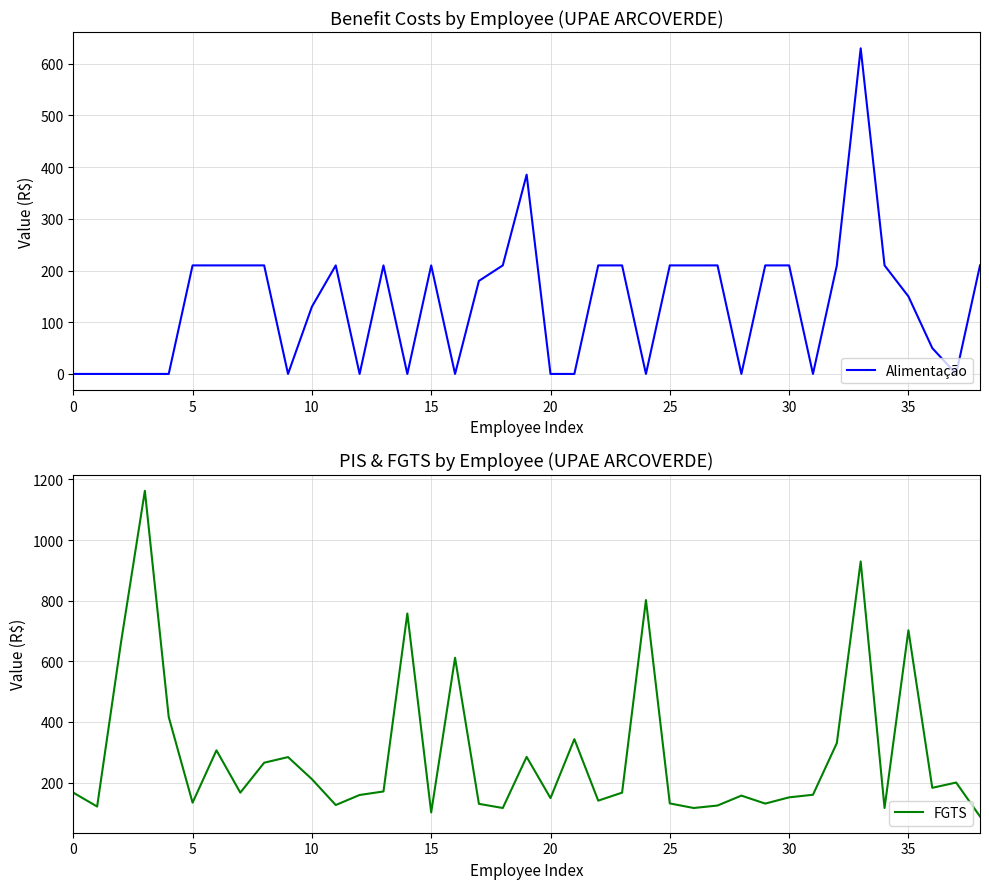

Is the value of FGTS at 5 greater than the value of Alimentação at 30?

No